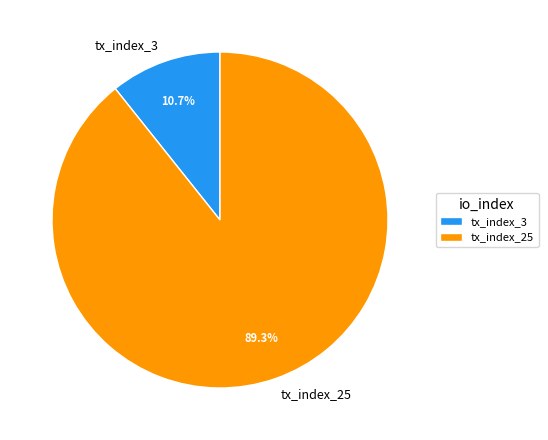

Which category has the biggest portion of the pie?

tx_index_25